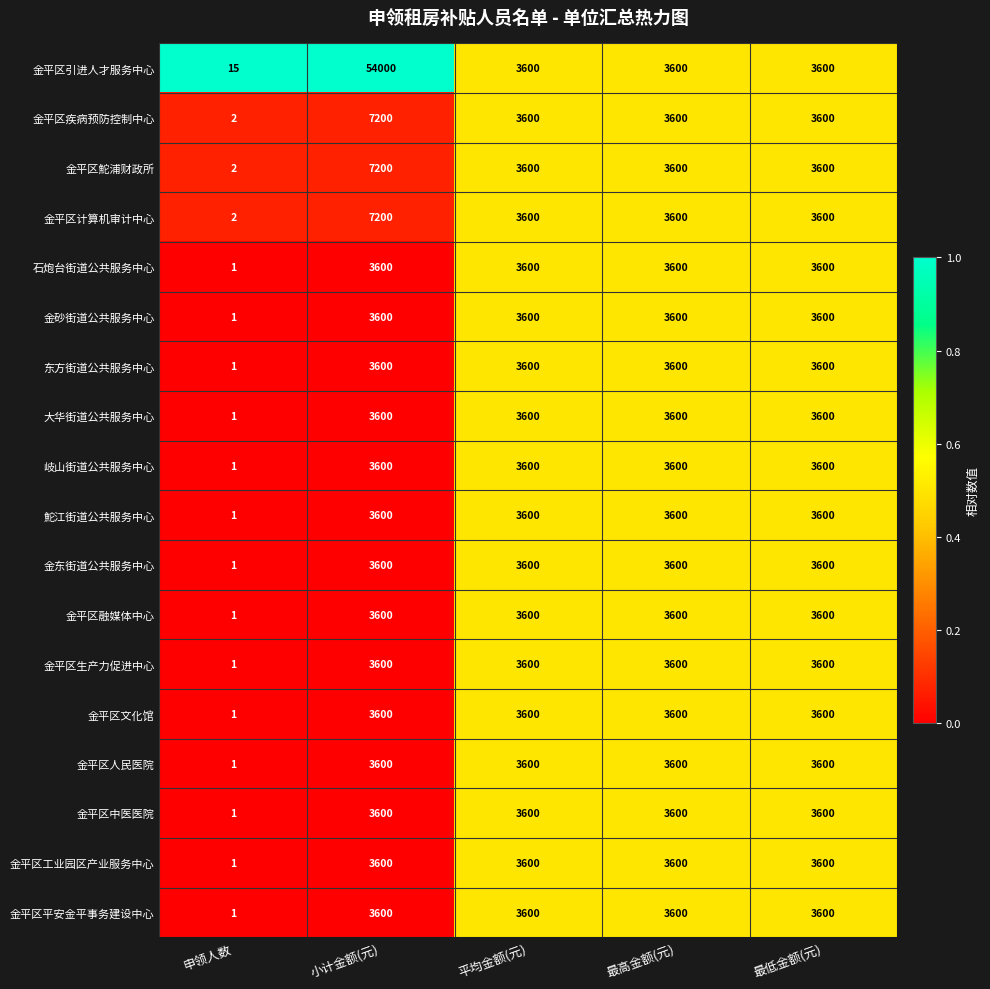

Which label corresponds to the largest value in the chart?

小计金额(元)